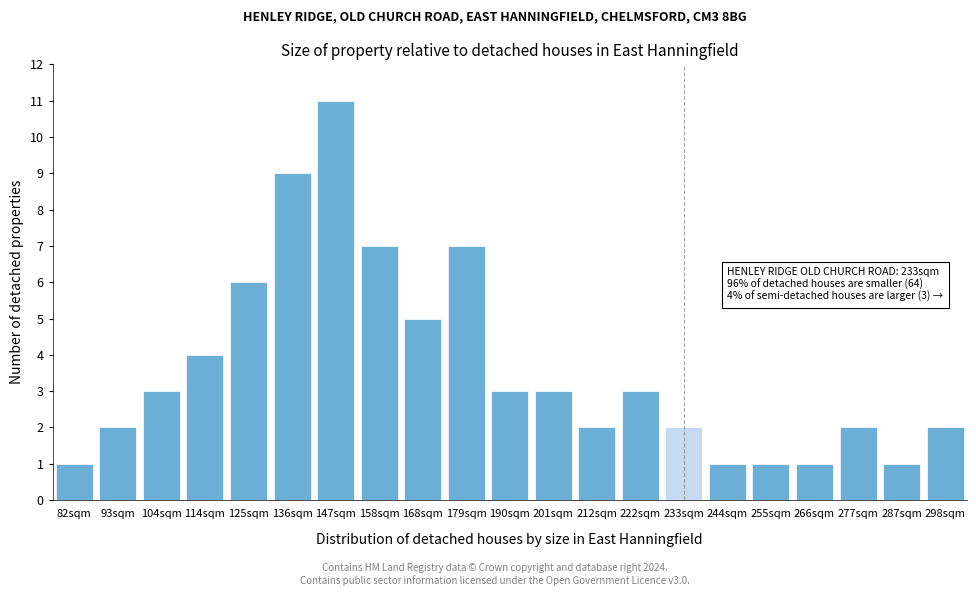

Reading left to right, list all the values displayed in this chart.

1	2	3	4	6	9	11	7	5	7	3	3	2	3	2	1	1	1	2	1	2